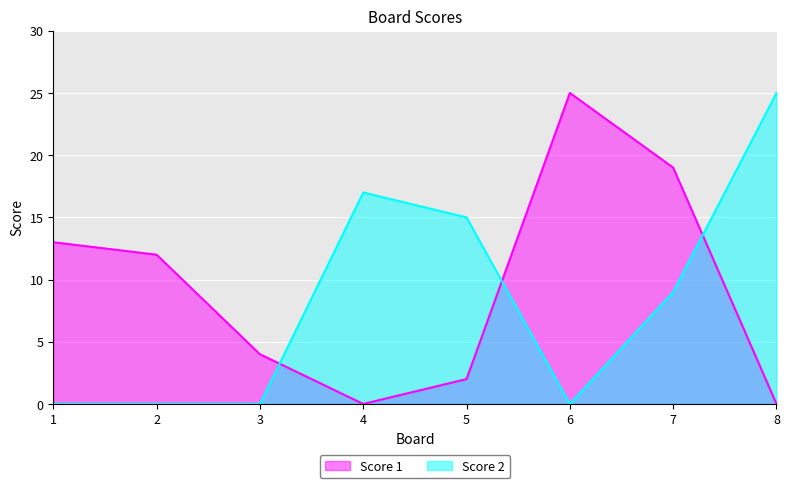

Which label corresponds to the largest value in the chart?

6